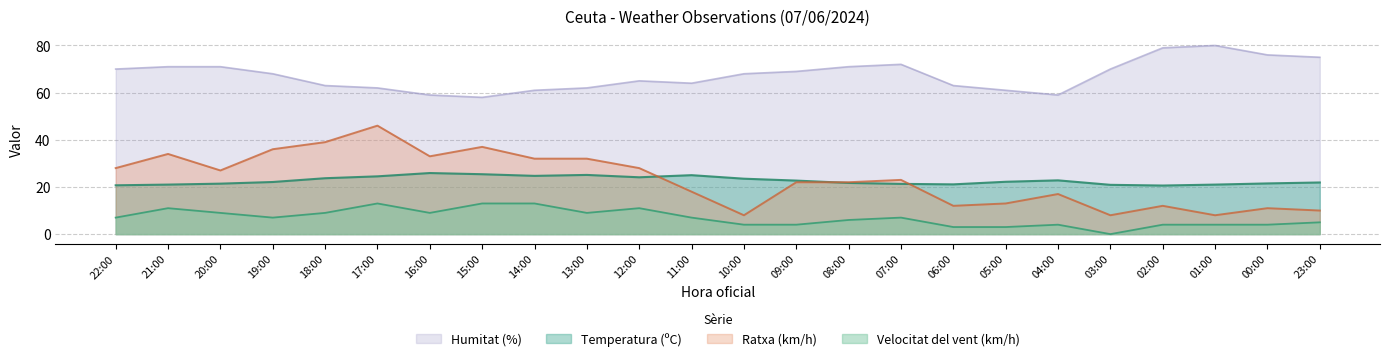

Read the Humitat (%) value at 09:00.

69.0